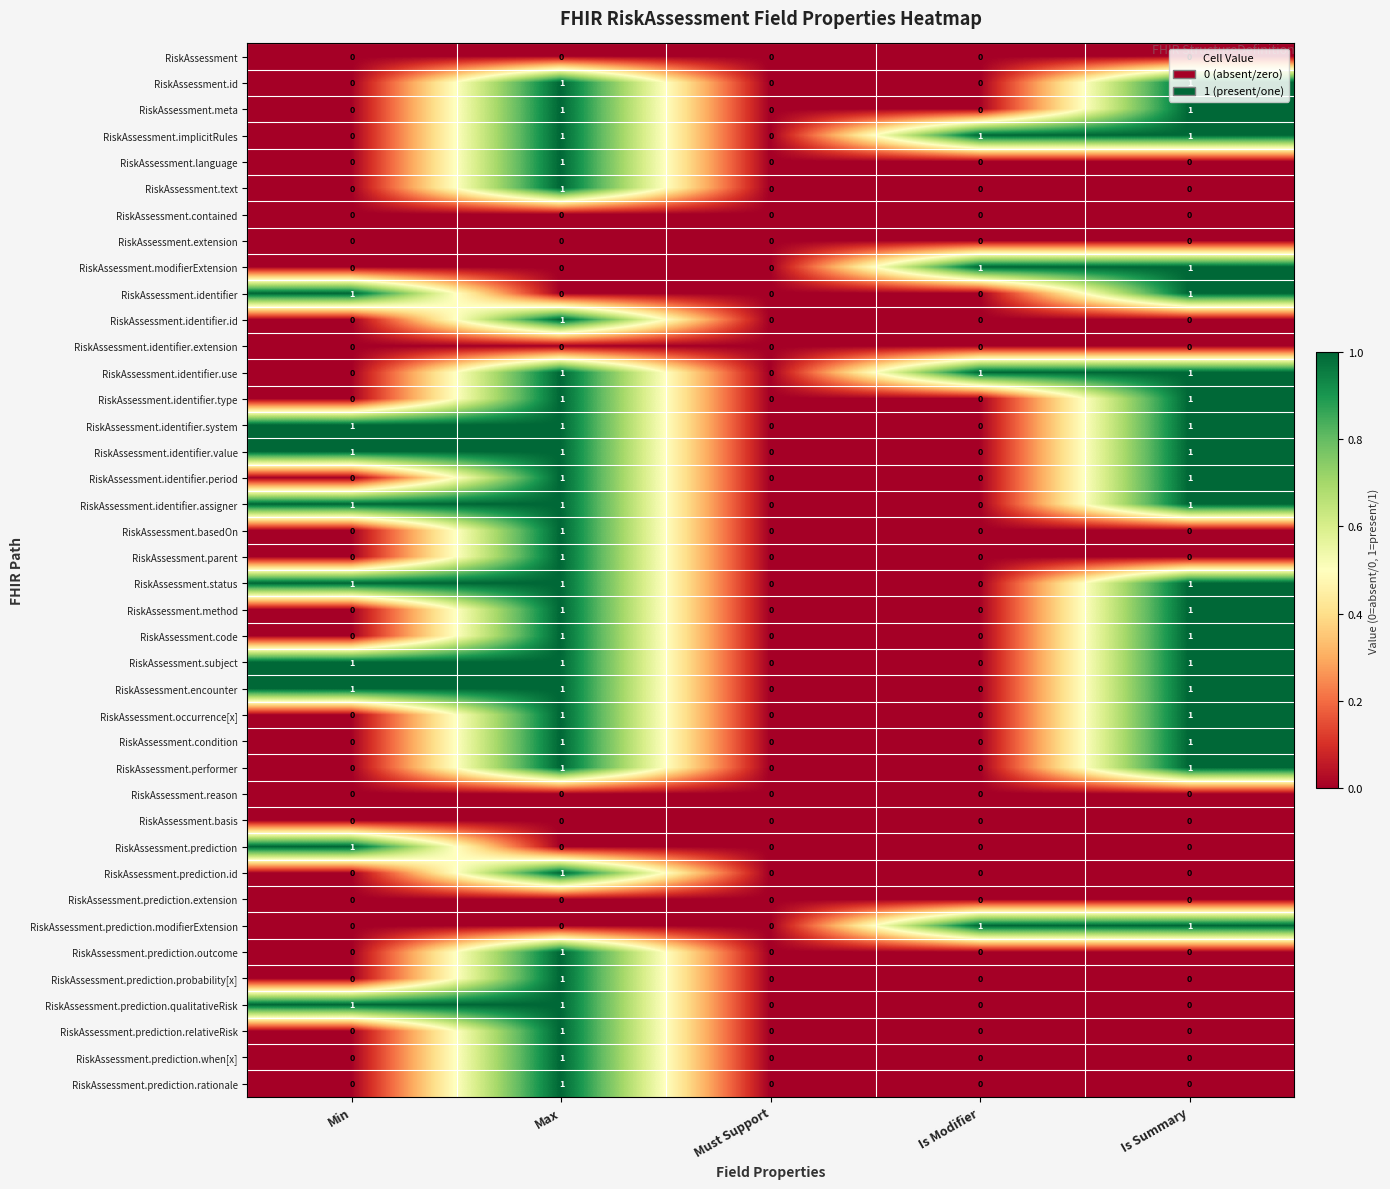

How many RiskAssessment.implicitRules values are between 0 and 1?

5